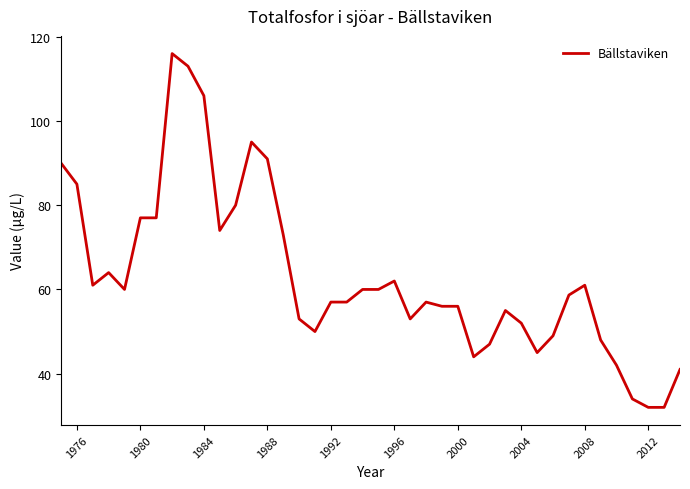

Count the number of categories in the chart.

40